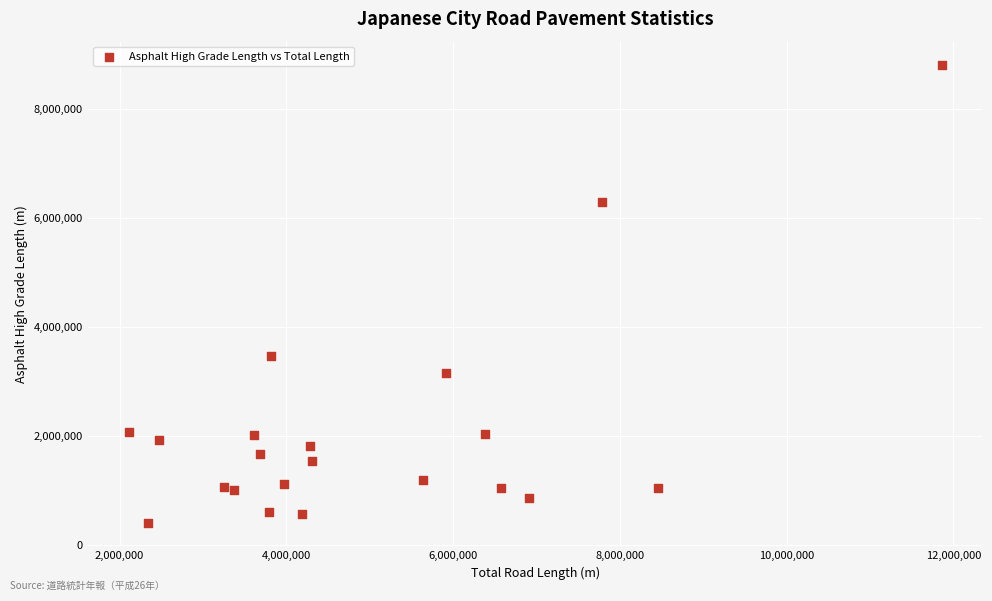

What is the range of Y values (max minus min)?

8416942